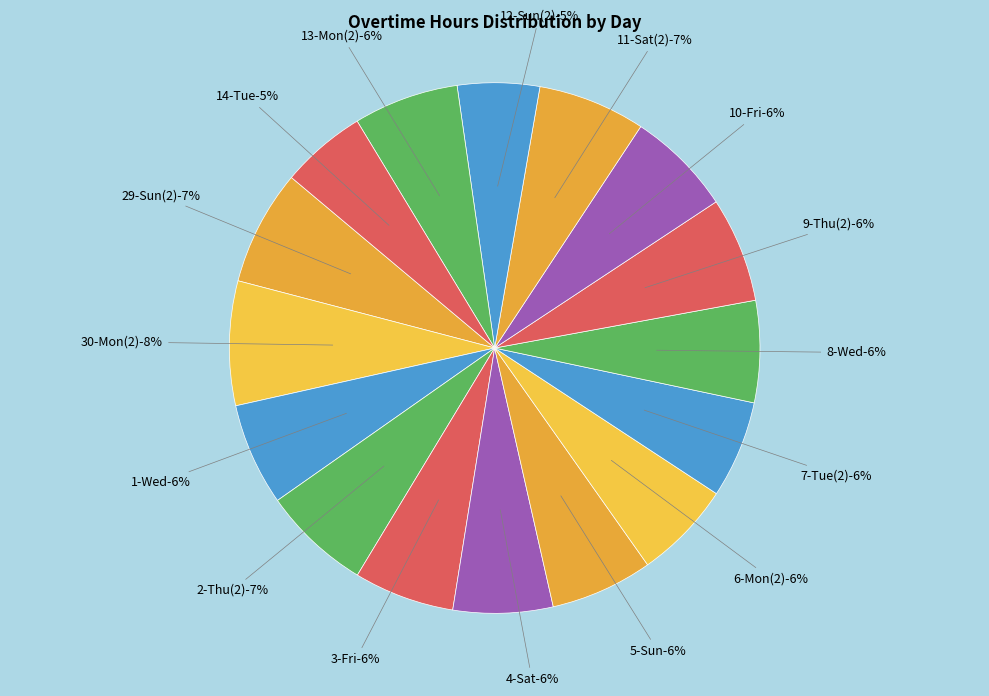

Is it true that 30-Mon(2) is 1% of the pie?

False